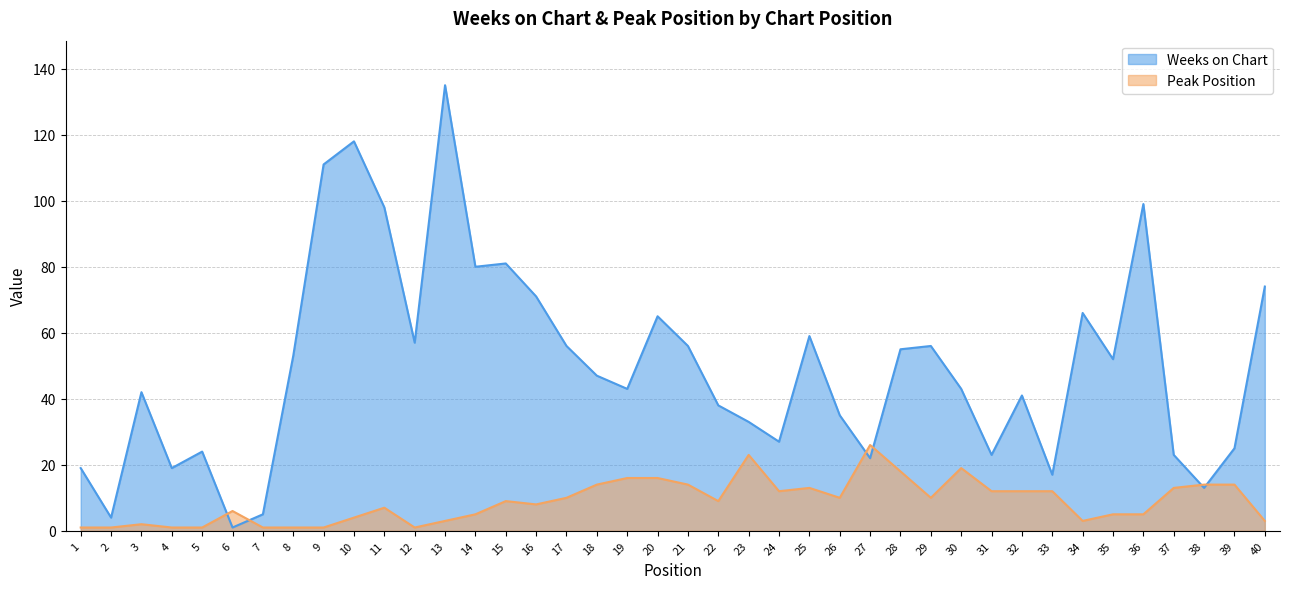

True or false: Weeks on Chart has more than 0 points higher than both neighbors.

True